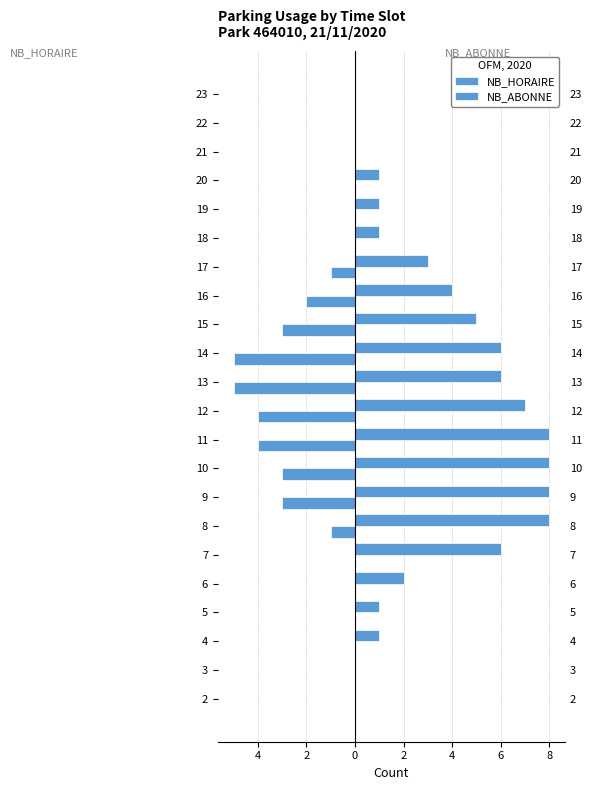

What are all the series names shown in the legend?

NB_HORAIRE, NB_ABONNE